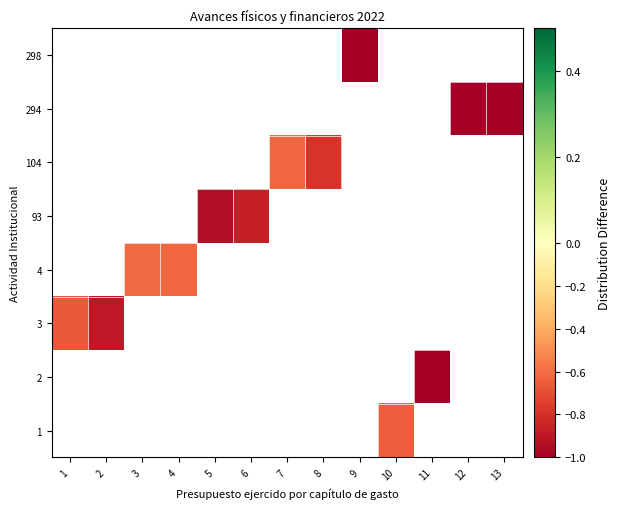

List the series in order of their peak value, highest first.

1, 2, 3, 4, 93, 104, 294, 298